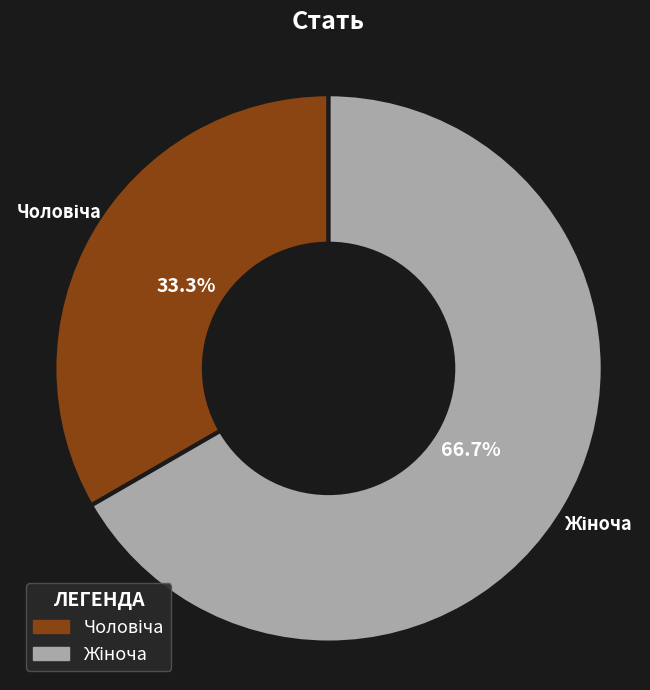

Does any single category account for the majority?

Yes